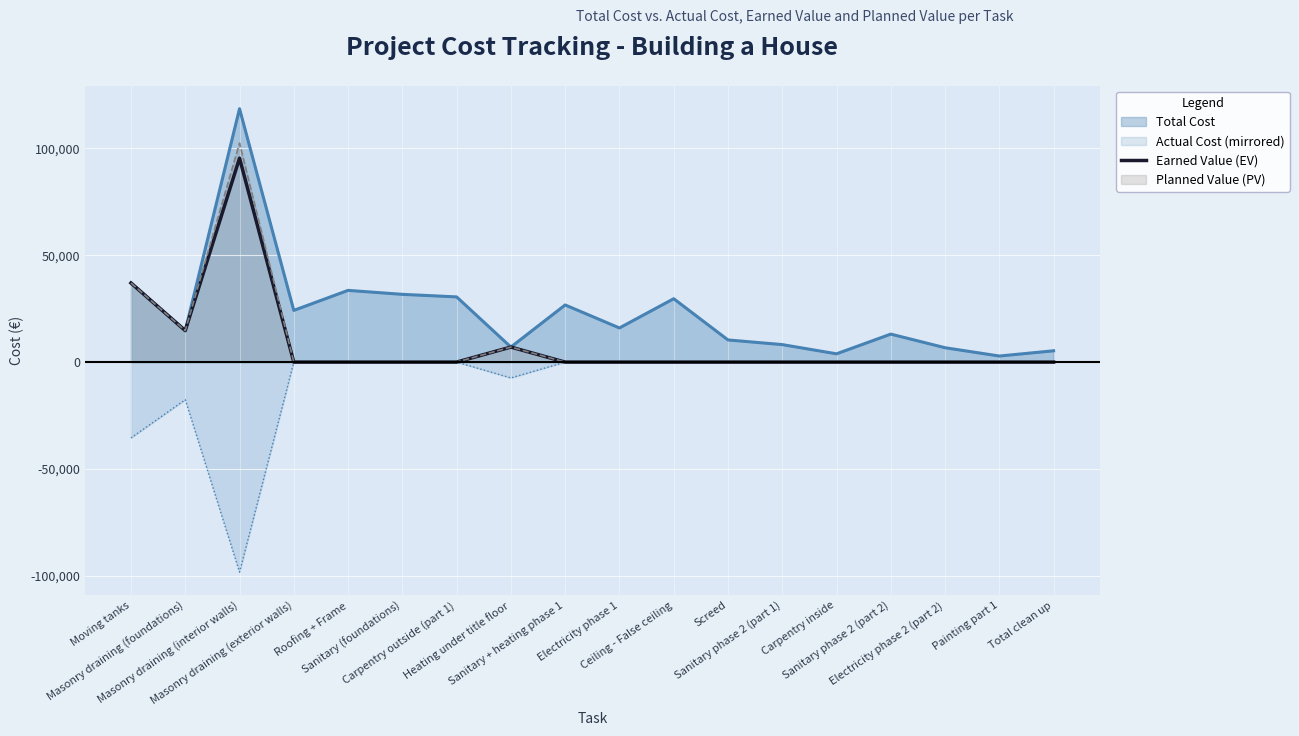

Count the number of data series in this chart.

4